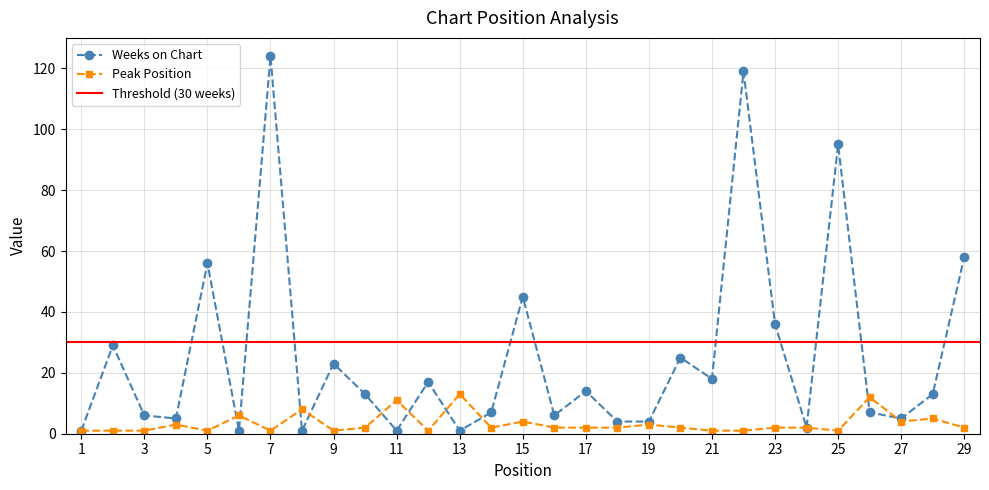

Which series has the largest total across all categories?

Weeks on Chart